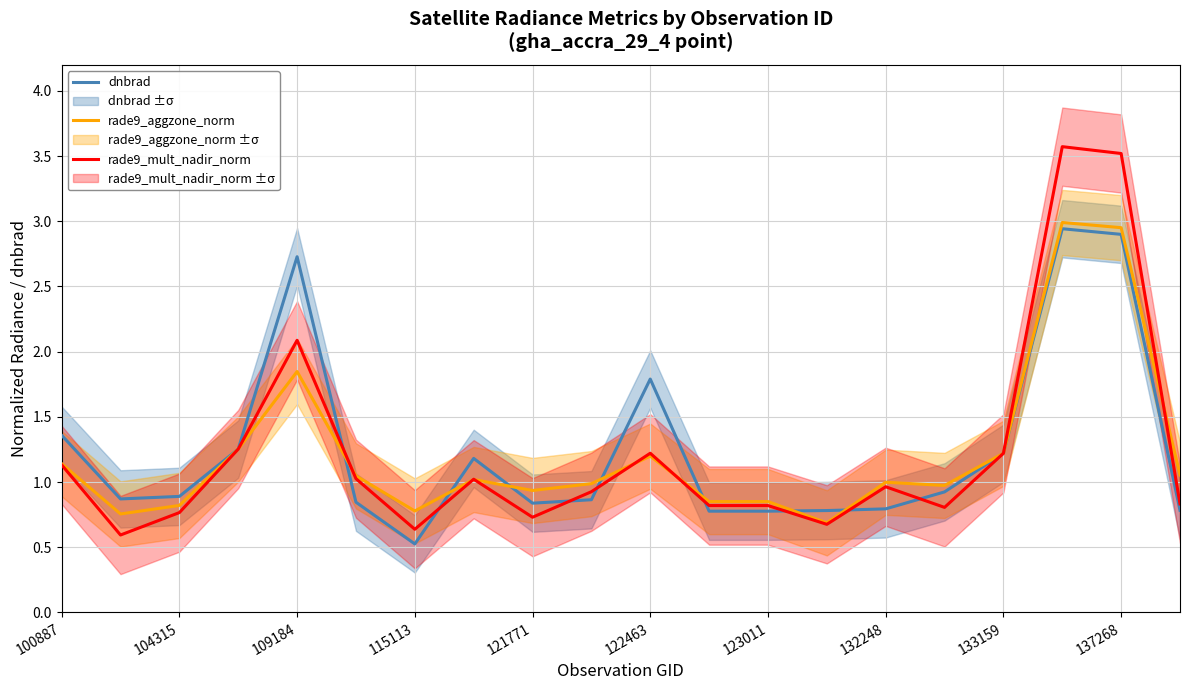

What is the minimum value shown in the chart?

0.5